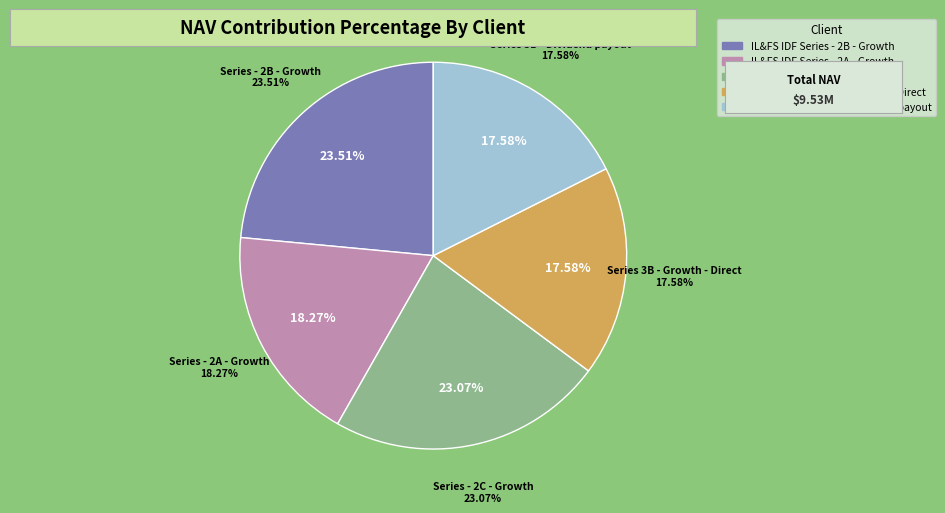

How many segments does this pie chart have?

5